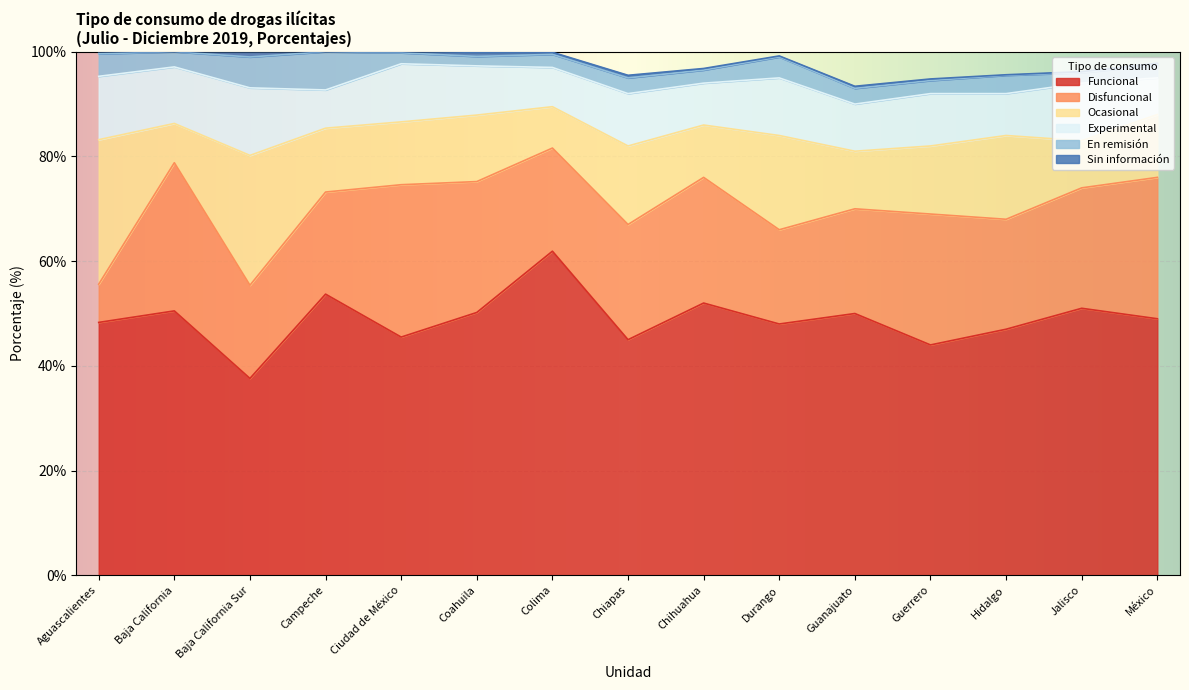

At Baja California, list the series in order from largest to smallest.

Funcional, Disfuncional, Experimental, Ocasional, En remisión, Sin información